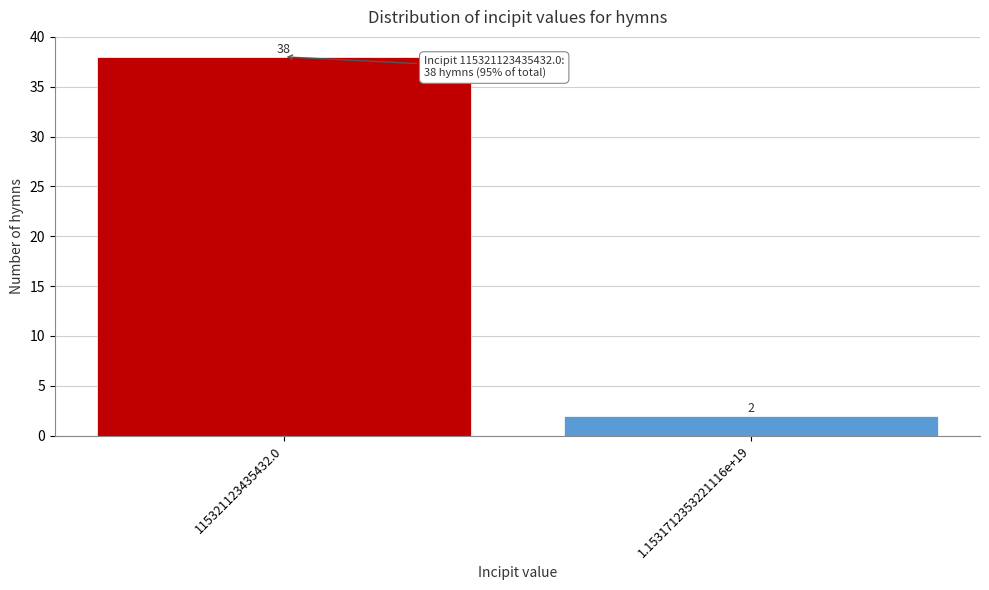

Reading left to right, extract all data points from this chart.

38	2